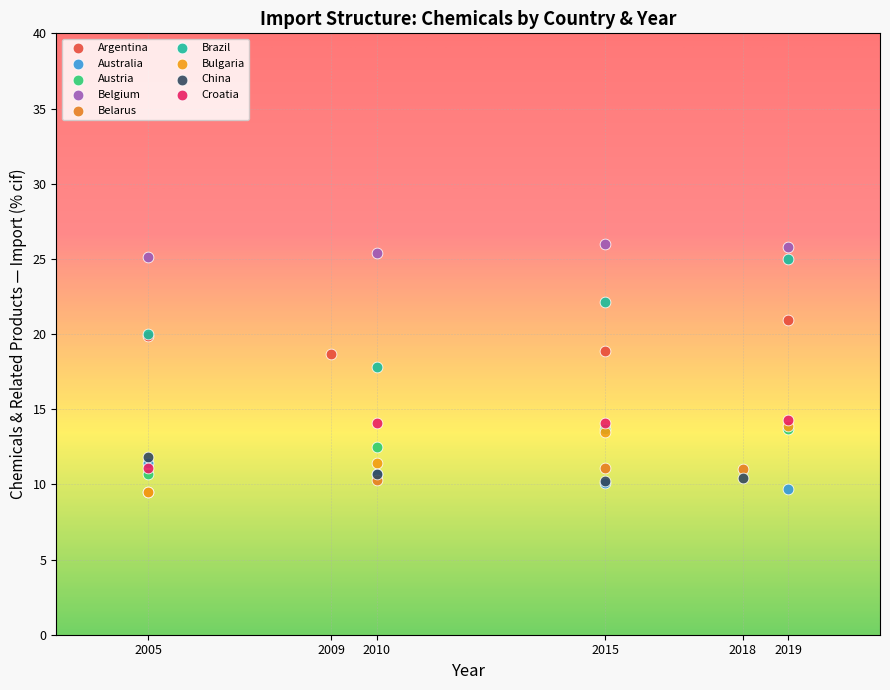

Which series has the largest Y range (max minus min)?

Brazil